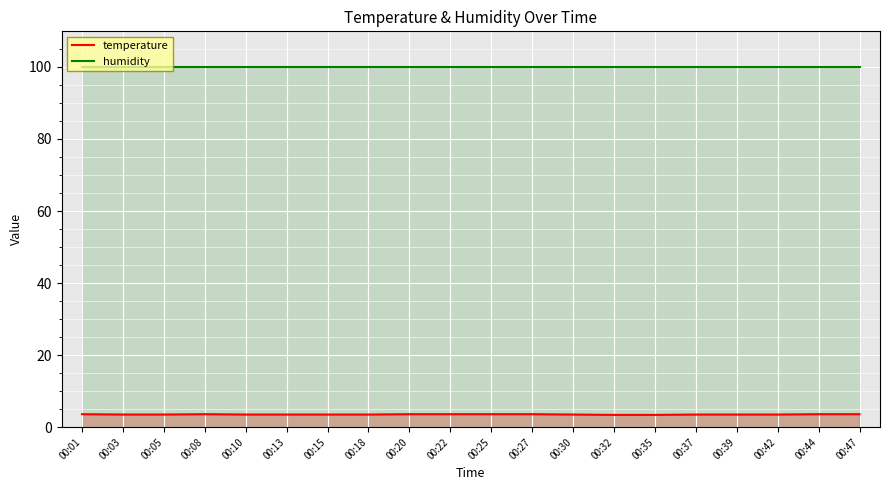

At which label does humidity reach its peak?

00:01